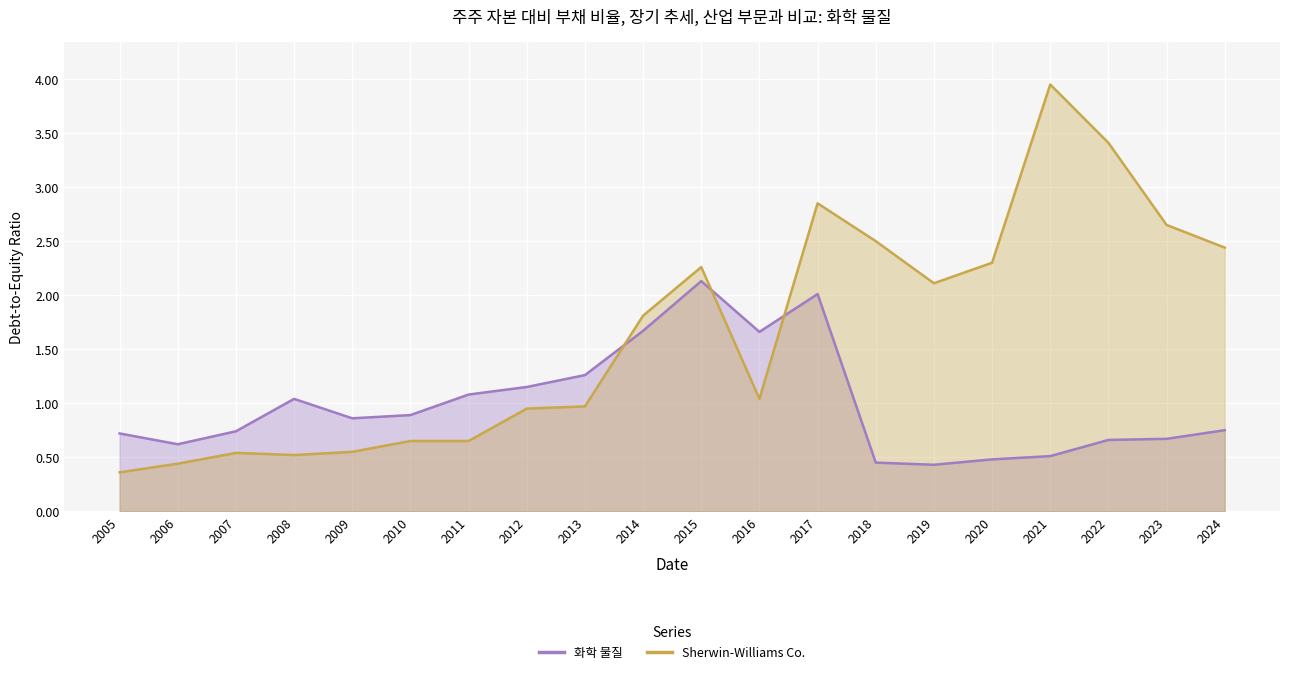

How many series are shown in this chart?

2